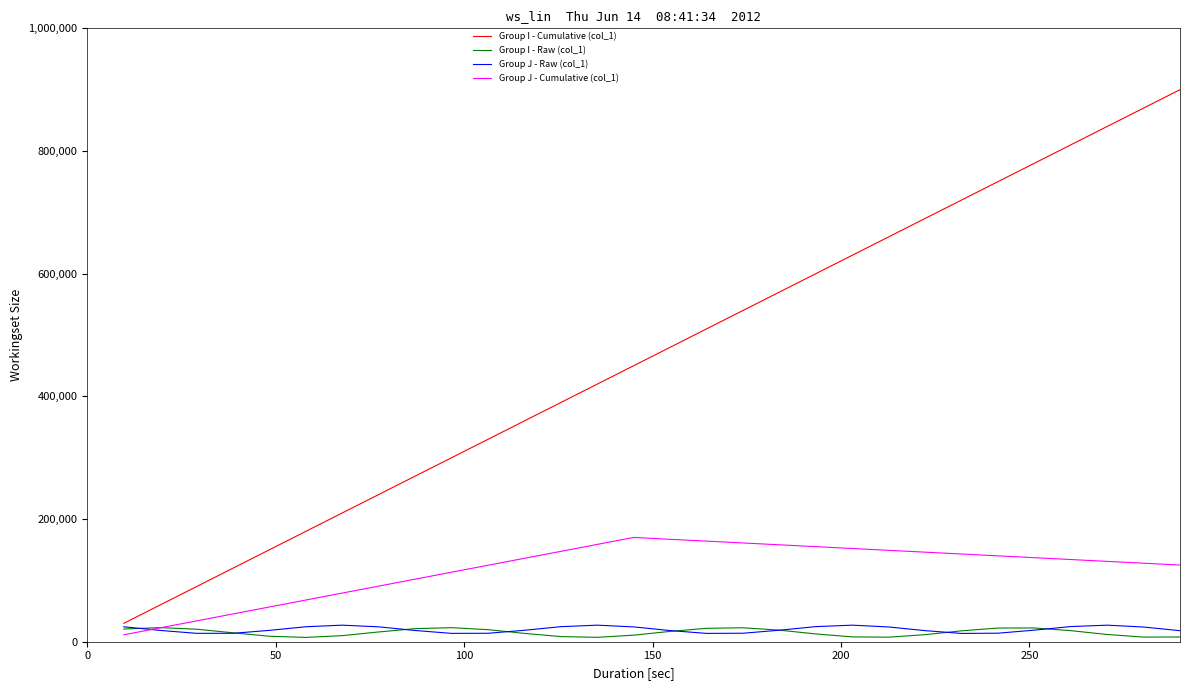

Which series has the largest range (max minus min)?

Group I - Cumulative (col_1)